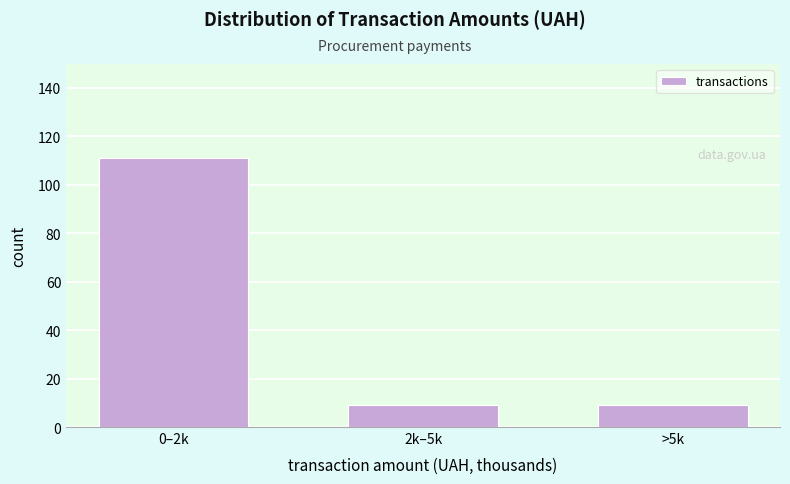

Reading right to left, transcribe all the data shown in this chart.

>5k=9	2k–5k=9	0–2k=111